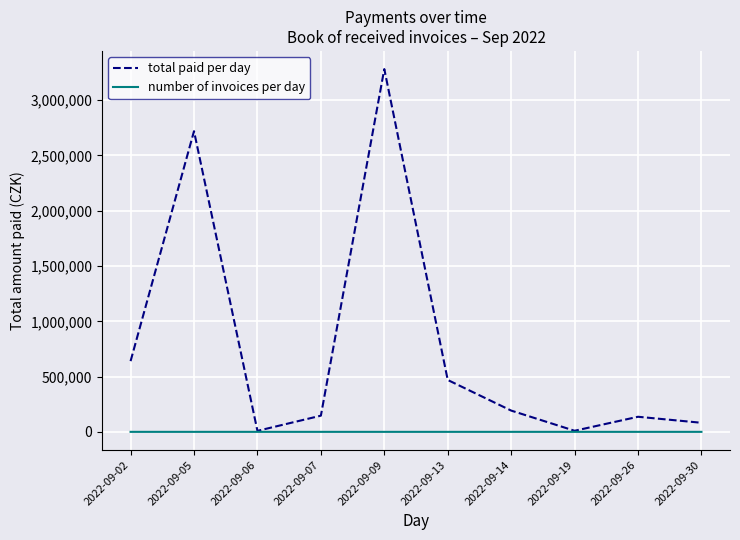

What is the difference between the maximum and second lowest values in the total paid per day series?

3271823.8